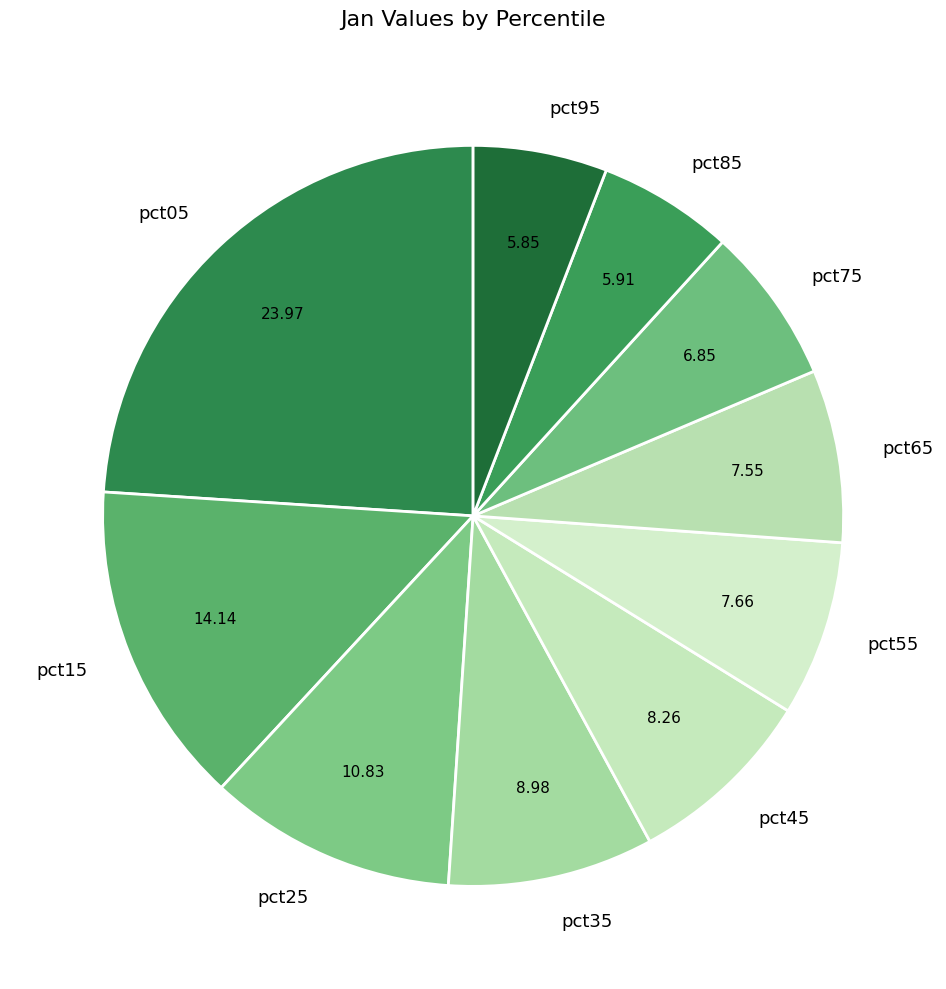

Combined, do pct65 and pct15 account for over 50%?

No